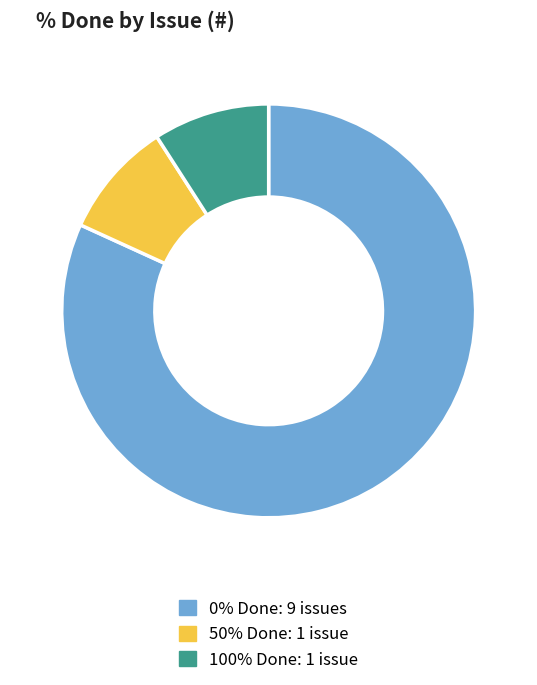

What is the ratio of the value at 0% Done: 9 issues to the value at 100% Done: 1 issue?

9.0